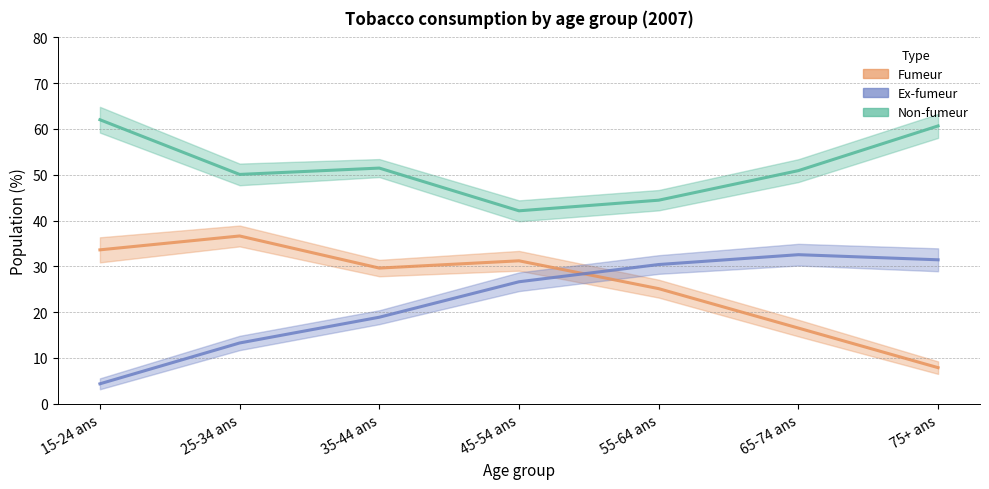

What is the difference between the Fumeur values at 65-74 ans and 55-64 ans?

8.6